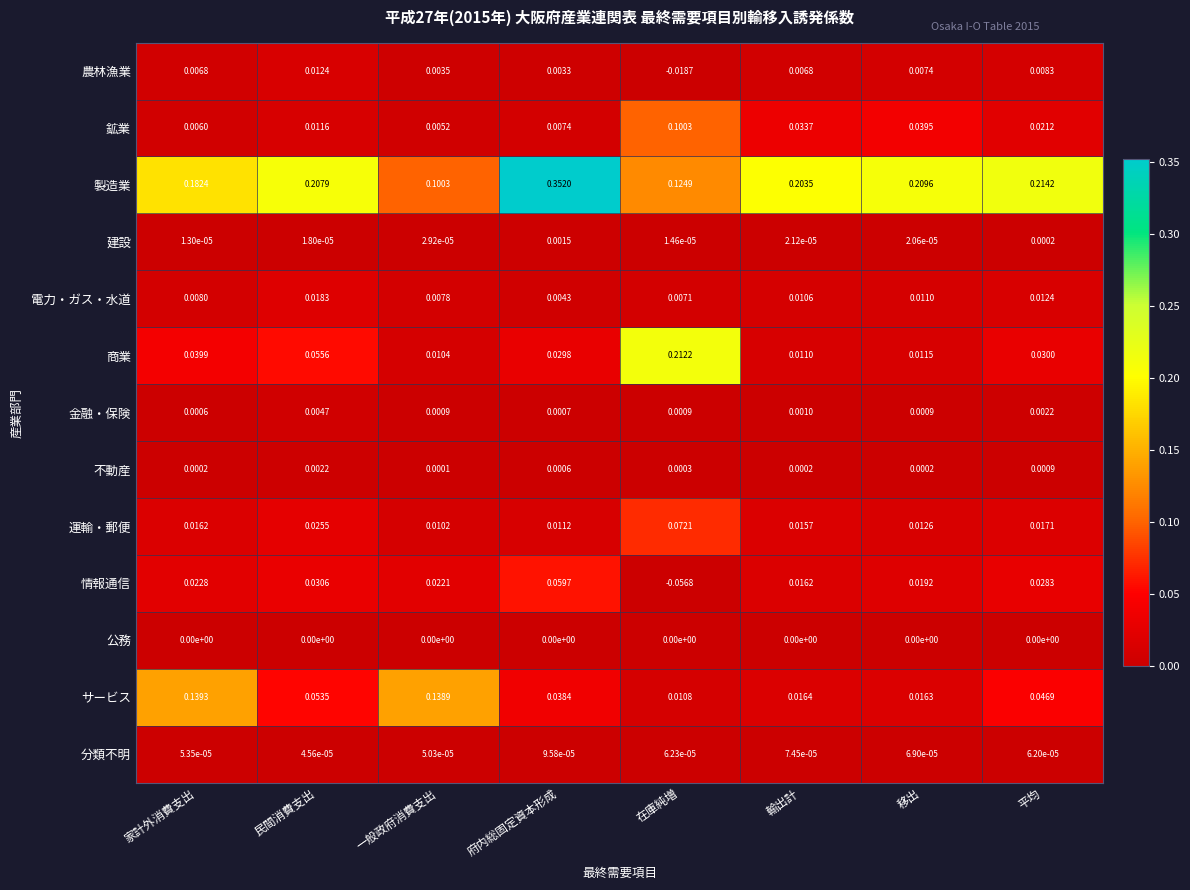

Which series changed the most between 家計外消費支出 and 平均?

サービス